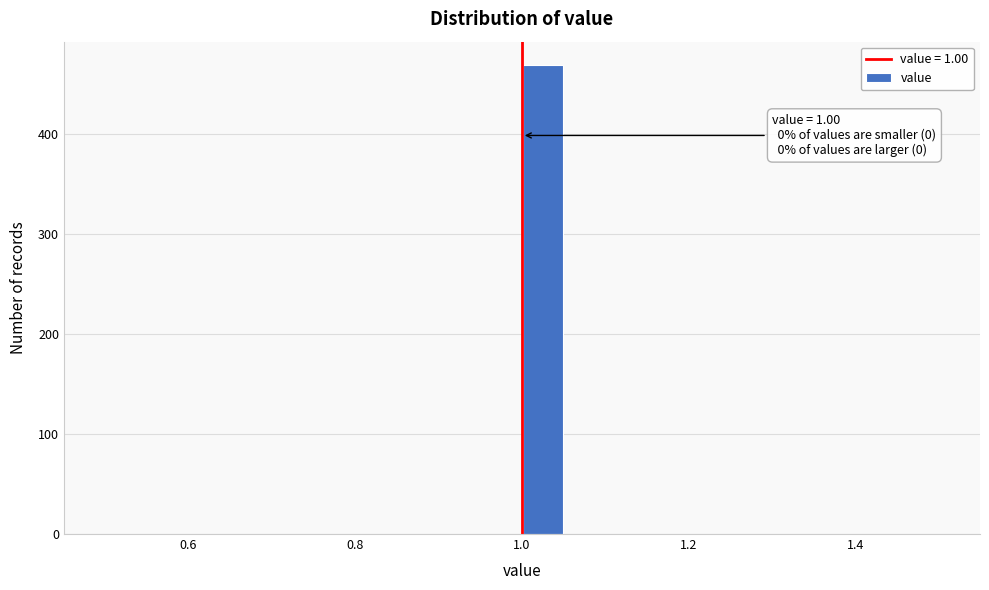

Around what value on the x-axis is the tallest bar? Give the approximate position of its centre, as read against the axis.

1.02